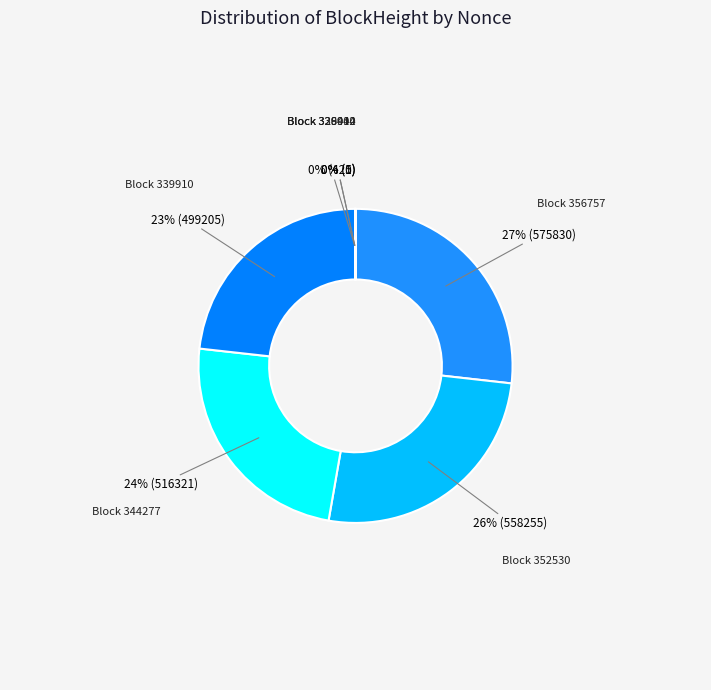

Does any single category account for the majority?

No